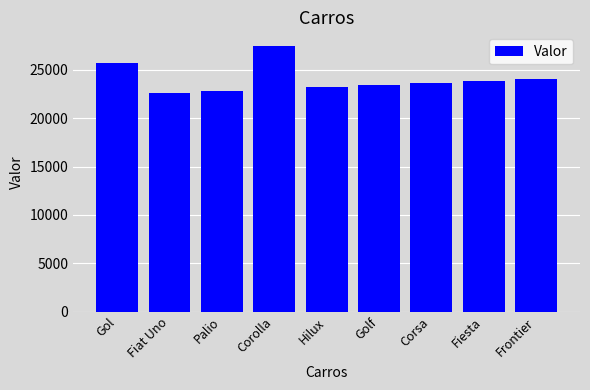

Where is the data nearest to the value 25050?

Gol